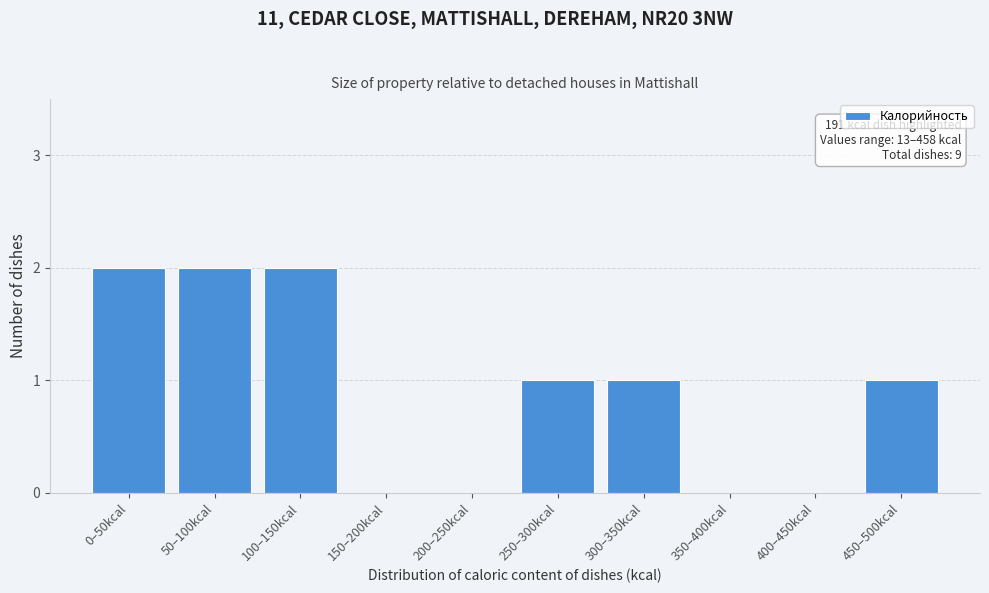

Reading left to right, list all the values displayed in this chart.

0–50kcal=2	50–100kcal=2	100–150kcal=2	150–200kcal=0	200–250kcal=0	250–300kcal=1	300–350kcal=1	350–400kcal=0	400–450kcal=0	450–500kcal=1